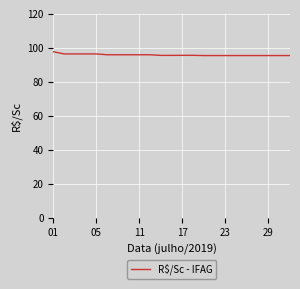

What is the greatest value displayed?

97.8